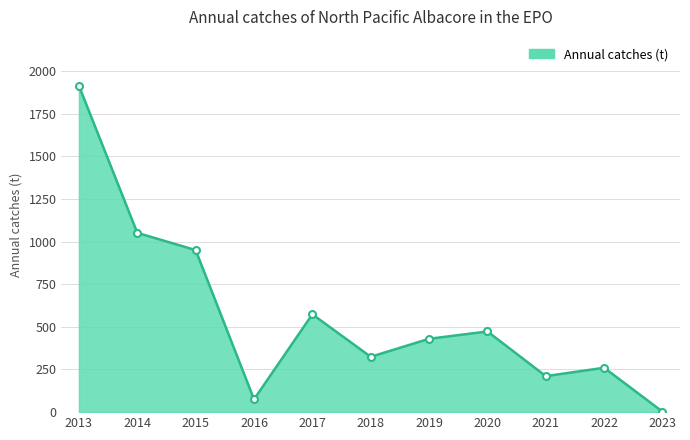

List the labels in order of value, largest first.

2013, 2014, 2015, 2017, 2020, 2019, 2018, 2022, 2021, 2016, 2023